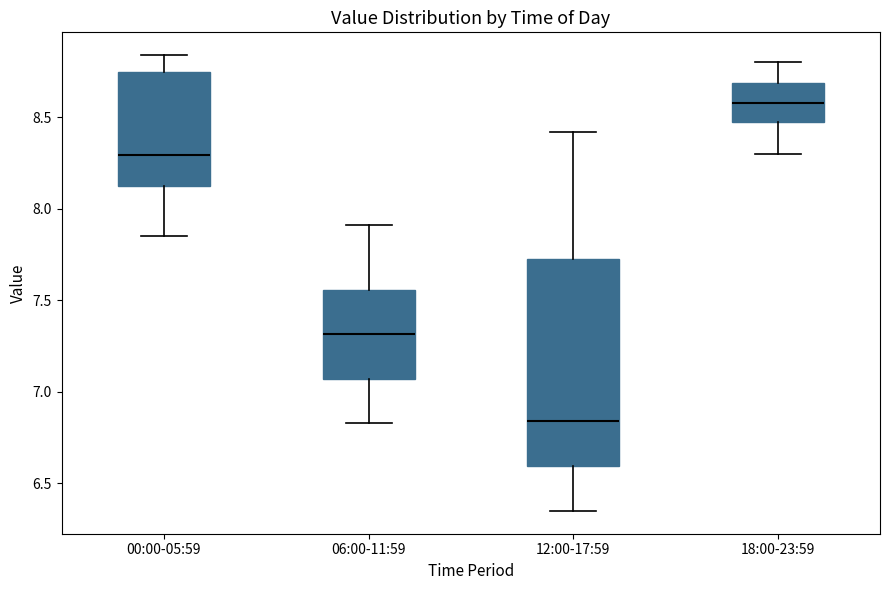

Reading left to right, read every box against the y-axis: the position of its median line, the range the box covers, and the ends of its whiskers. The values are not printed on the chart, so give them approximately, as read against the axis.

00:00-05:59: median 8.30, box 8.15 to 8.75, whiskers 7.85 to 8.85
06:00-11:59: median 7.30, box 7.05 to 7.55, whiskers 6.85 to 7.90
12:00-17:59: median 6.85, box 6.60 to 7.75, whiskers 6.35 to 8.40
18:00-23:59: median 8.60, box 8.50 to 8.70, whiskers 8.30 to 8.80